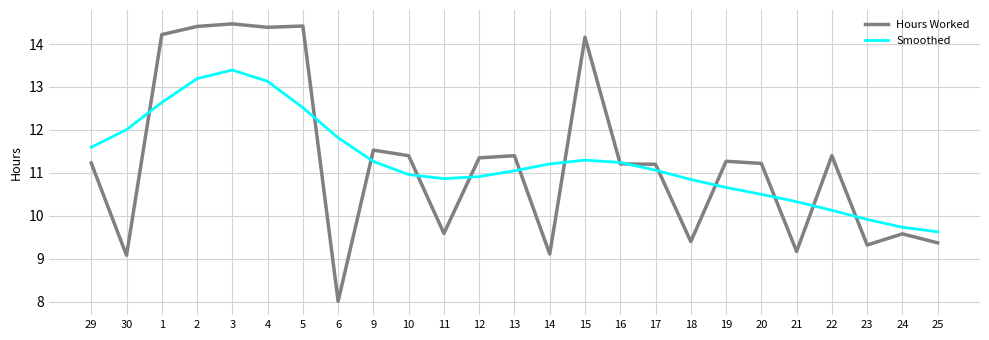

What value does the Hours Worked series have at 4?

14.4